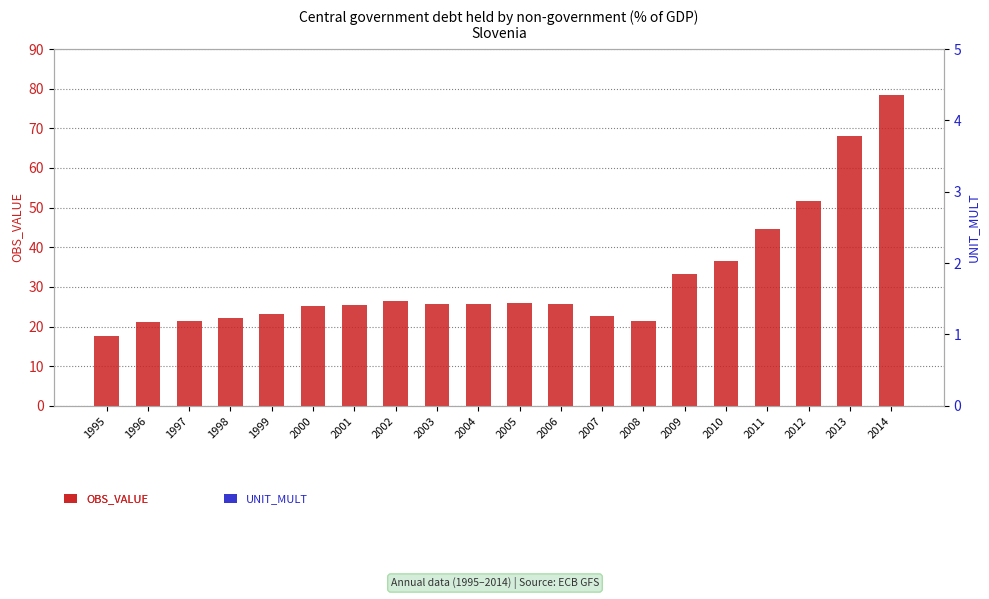

At which label does OBS_VALUE reach its minimum?

1995